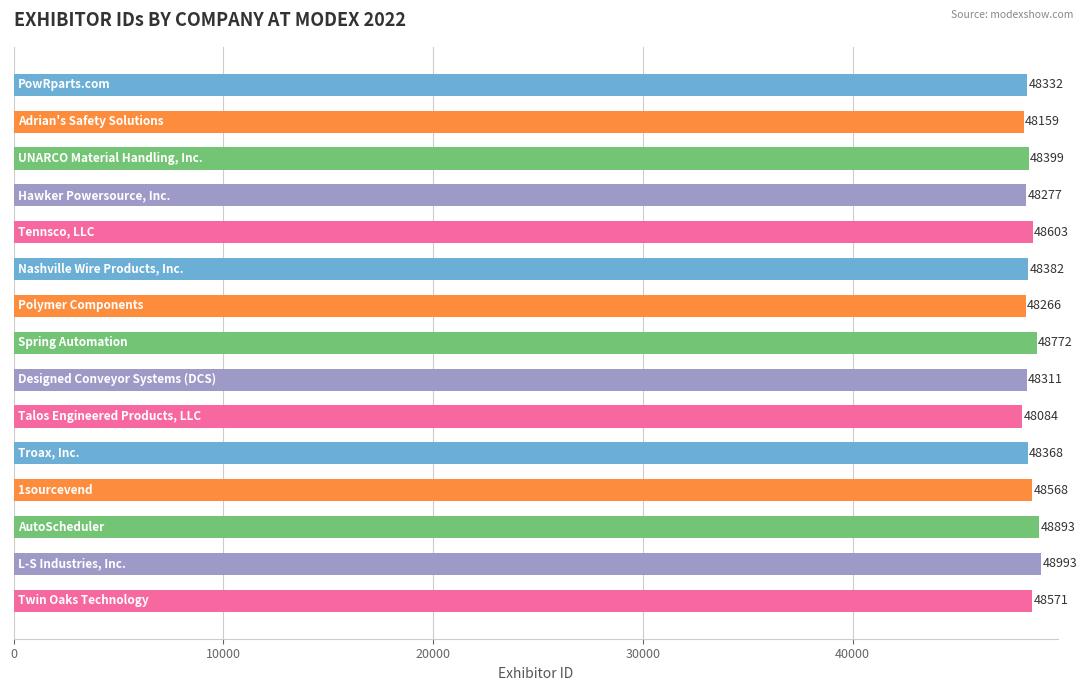

How many categories are shown in the chart?

15